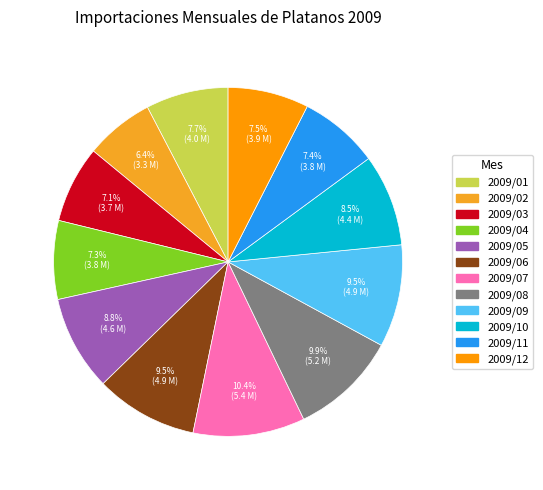

How many slices are in this pie chart?

12